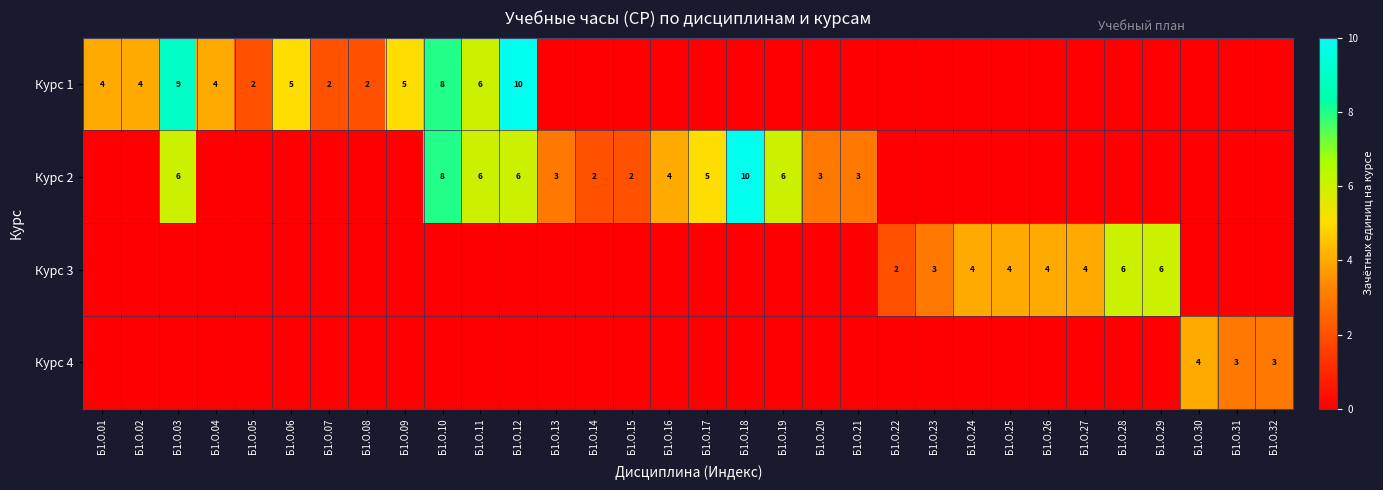

The Курс 3 series shows 1 at Б1.О.29. True or false?

False